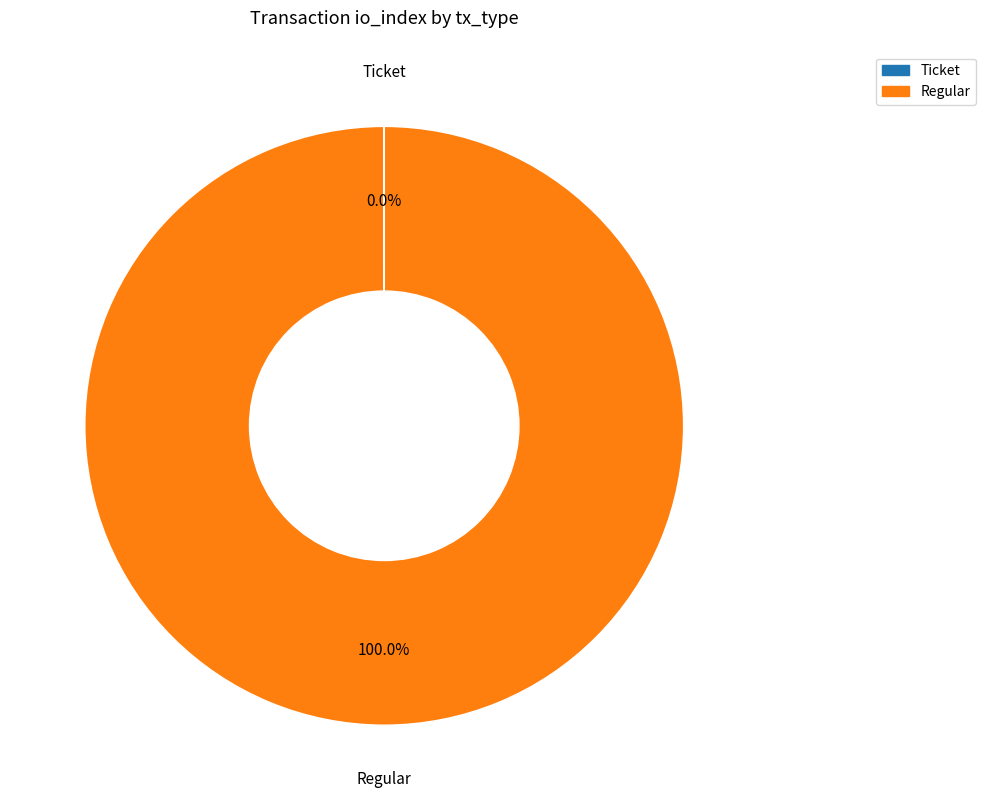

Which slice is the largest?

Regular